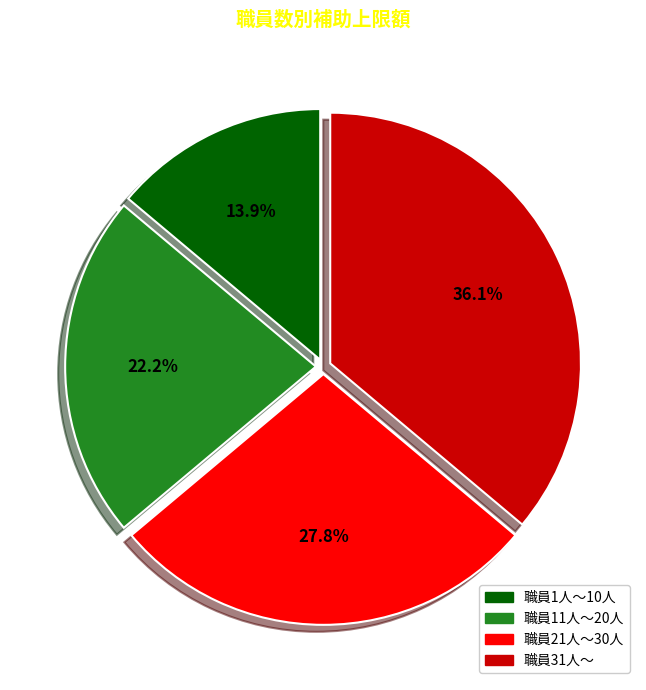

Approximately how many times larger is the value at 職員21人～30人 compared to 職員31人～?

0.8